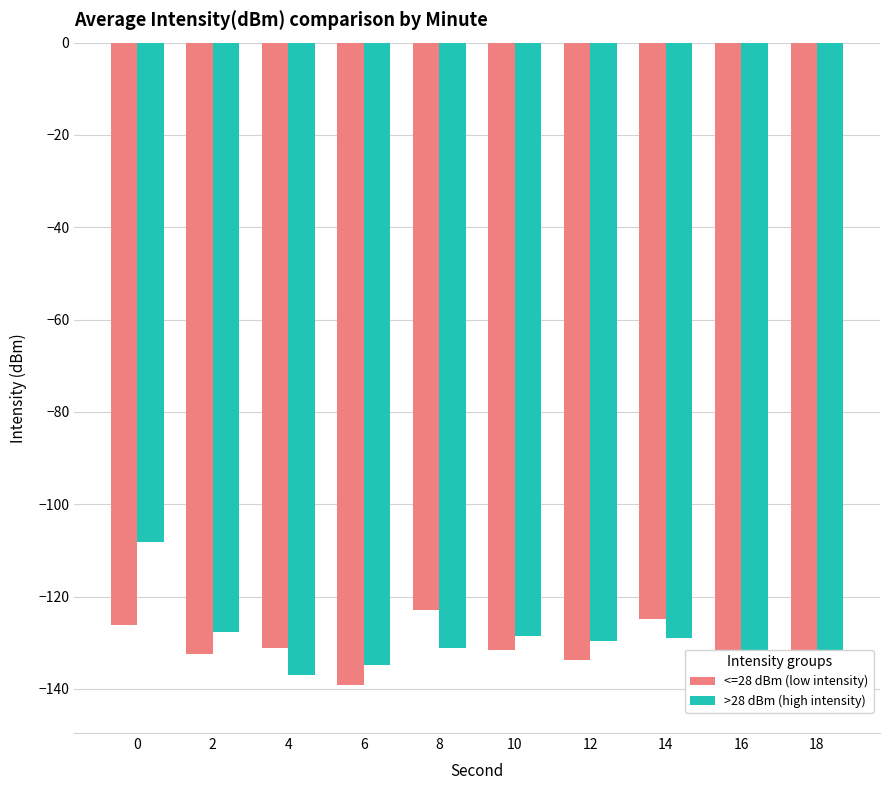

Does the chart contain stacked bars?

No